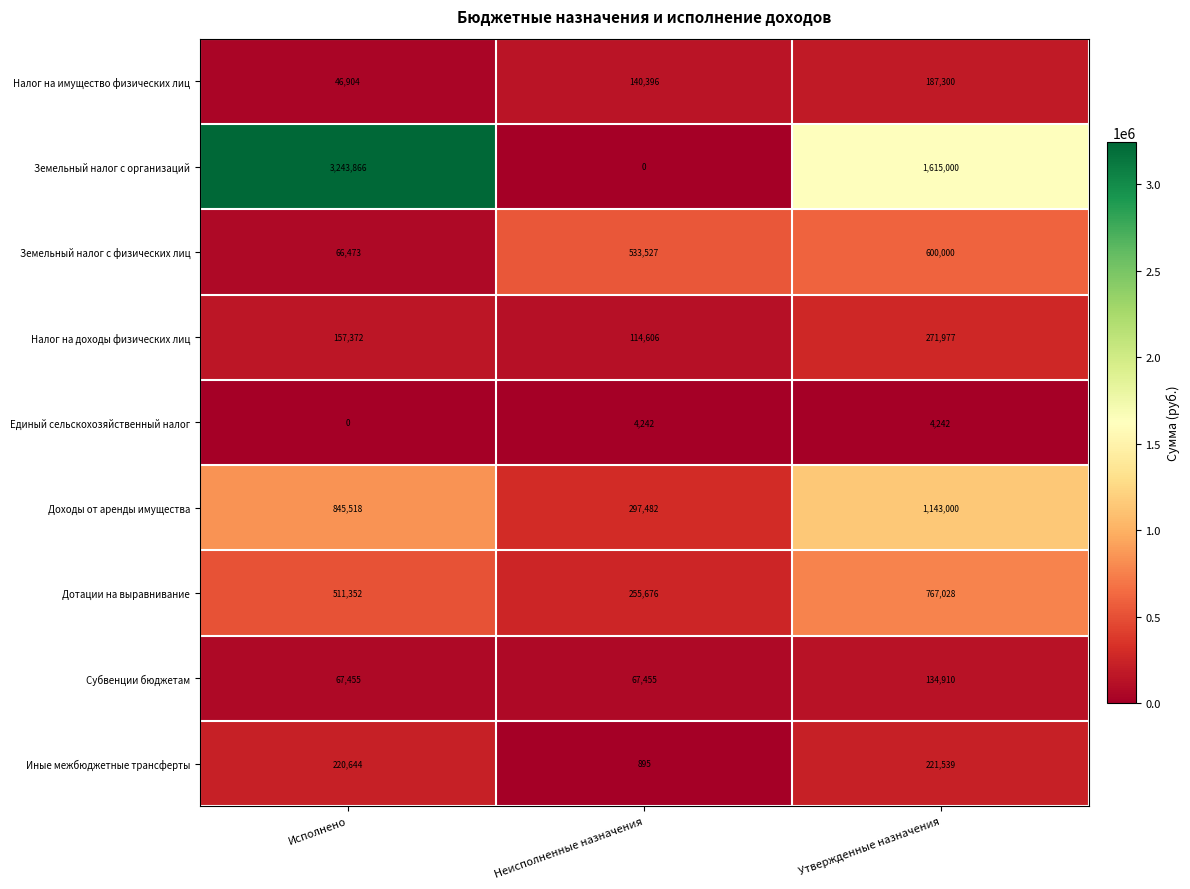

Is it true that Земельный налог с физических лиц equals 760855 at Неисполненные назначения?

False